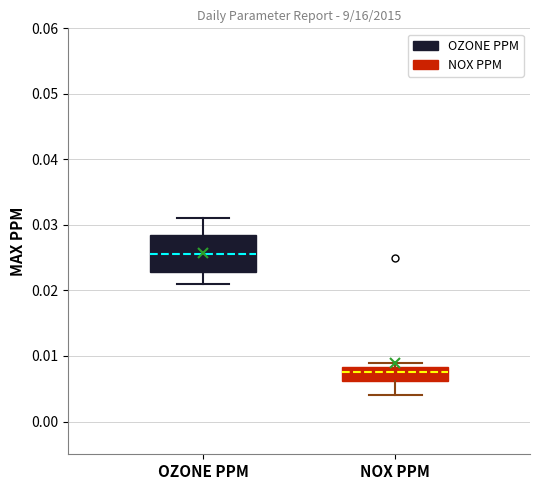

Where does the median line of the box for OZONE PPM sit on the y-axis? The values are not printed on the chart, so give them approximately, as read against the axis.

0.026